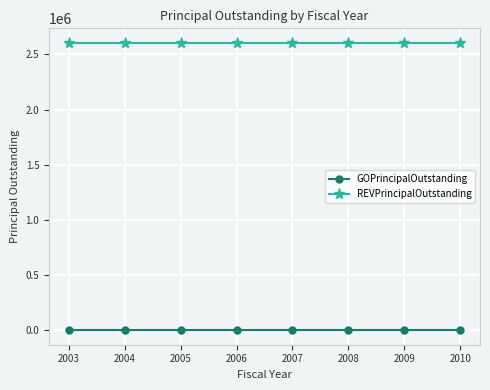

Reading right to left, what are all the values shown in this chart?

GOPrincipalOutstanding: 0	0	0	0	0	0	0	0
REVPrincipalOutstanding: 2605000	2605000	2605000	2605000	2605000	2605000	2605000	2605000